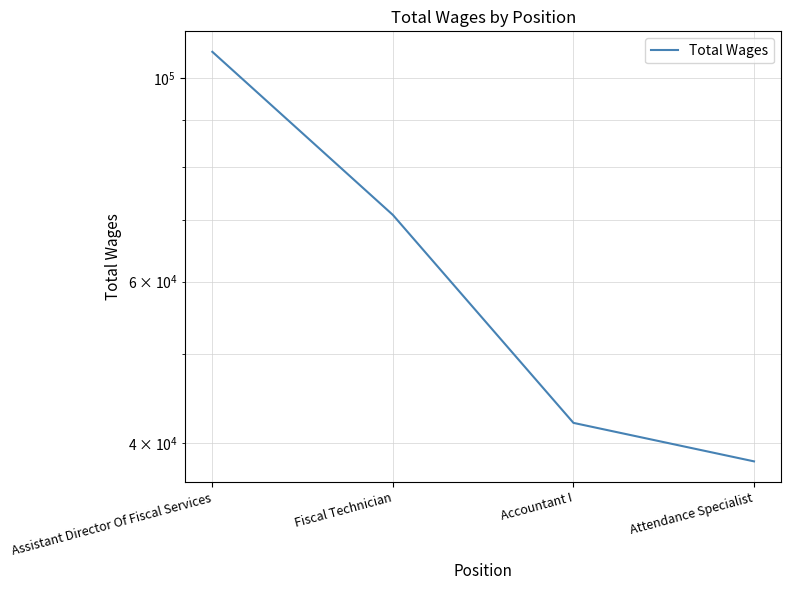

Reading right to left, what are all the values shown in this chart?

38235	42110	70941	106811